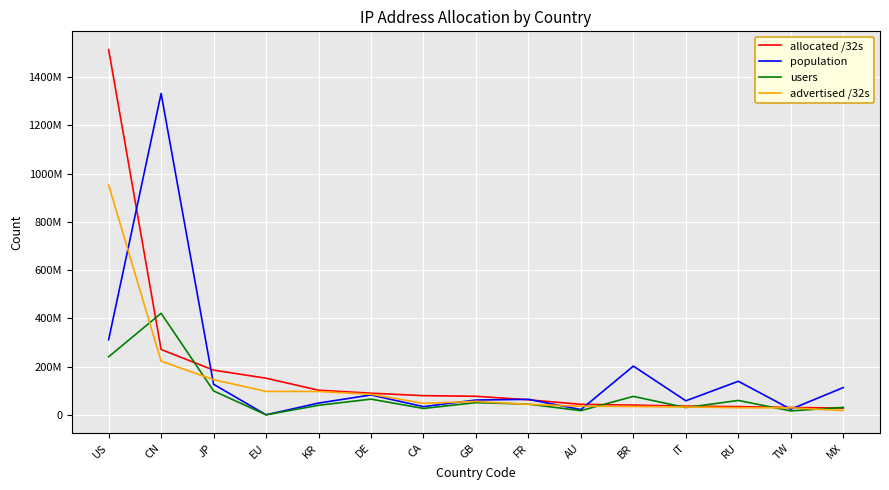

Is this an area chart (filled region under the line)?

No